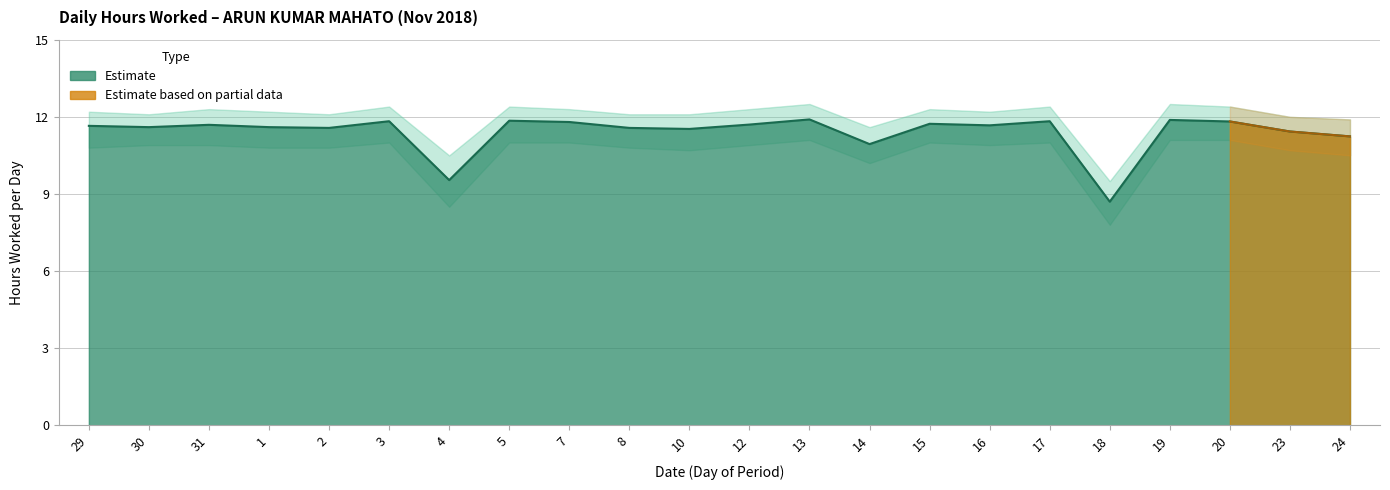

Reading left to right, transcribe all the data shown in this chart.

11.7	11.6	11.7	11.6	11.6	11.8	9.5	11.8	11.8	11.6	11.5	11.7	11.9	10.9	11.7	11.7	11.8	8.7	11.9	11.8	11.4	11.2